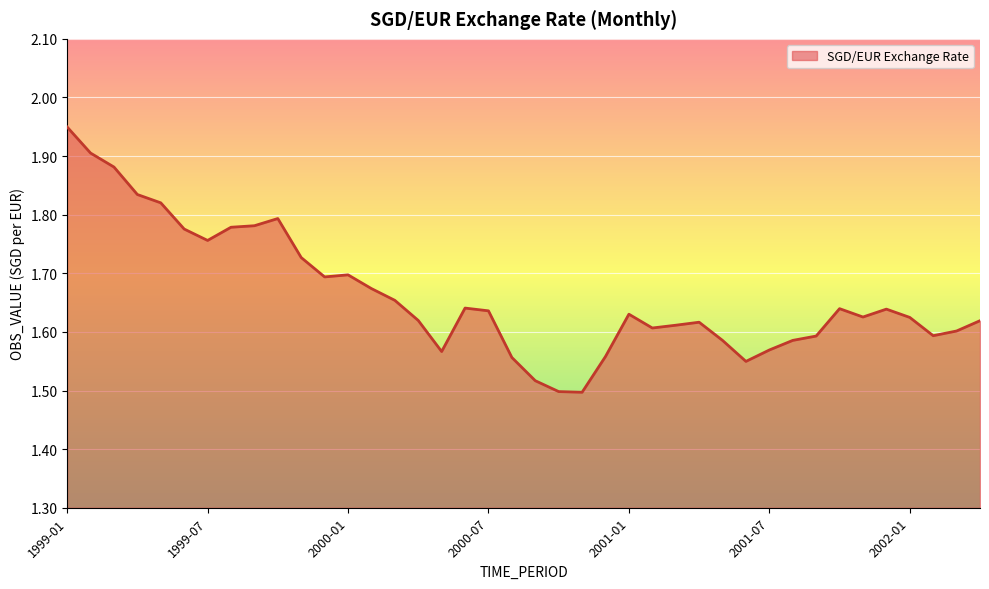

What is the difference between the maximum and minimum values?

0.5